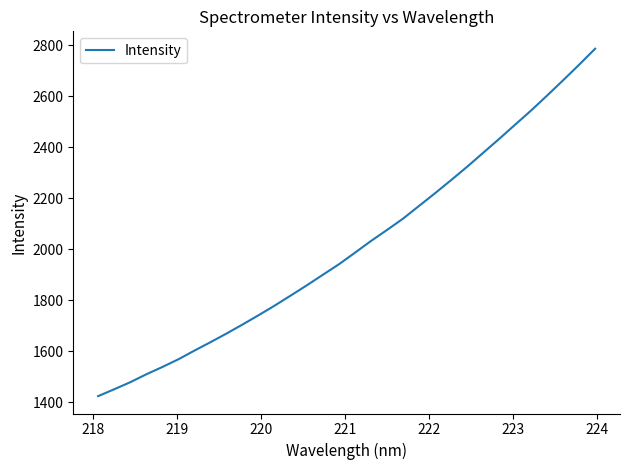

What is the minimum value shown in the chart?

1424.4